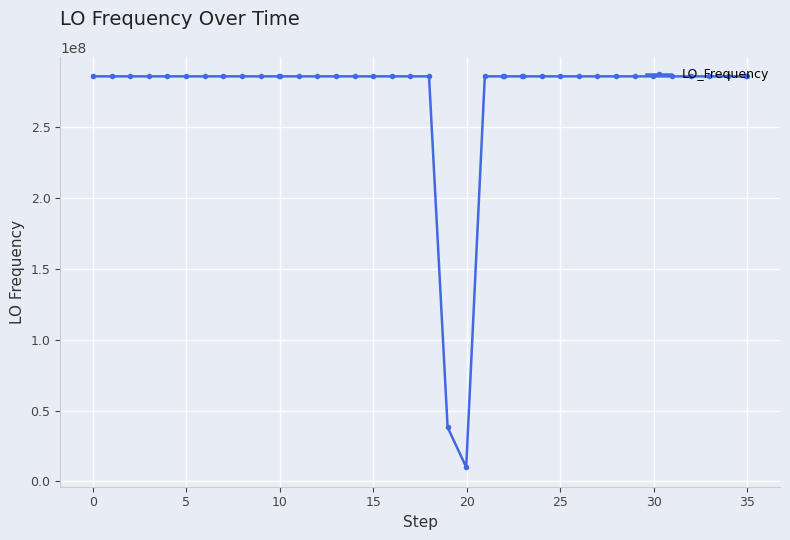

What is the sum of all values?

10917969224.0